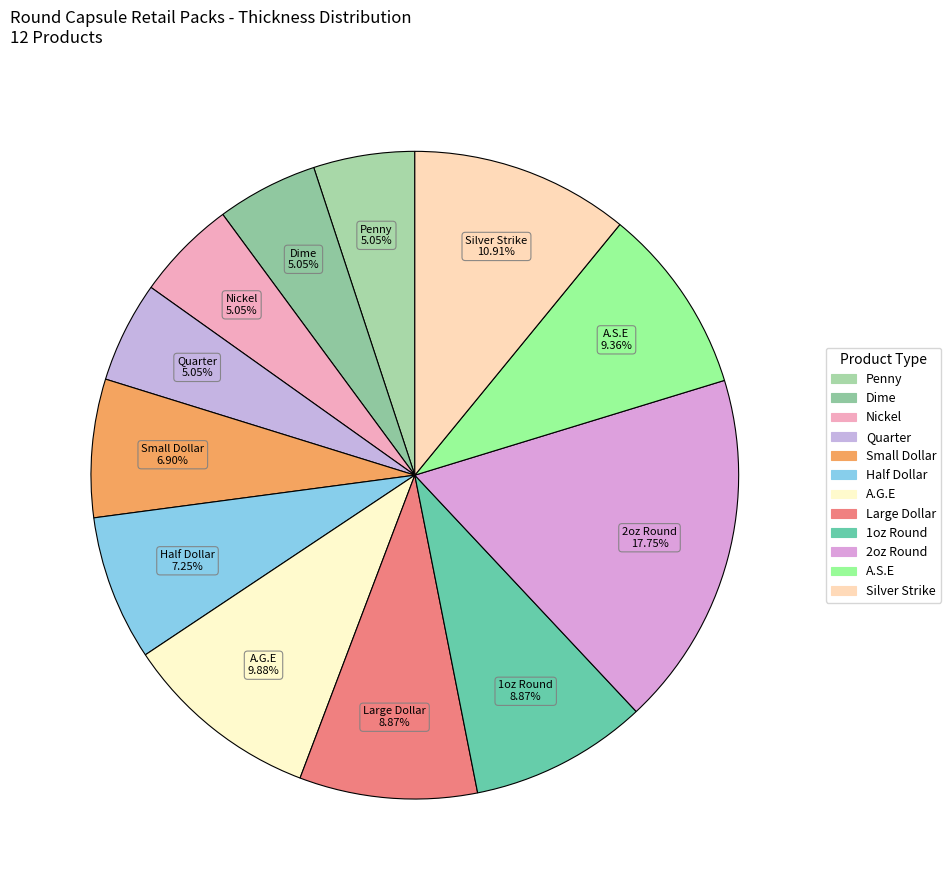

What percentage is the Silver Strike slice, to the nearest percent?

11%